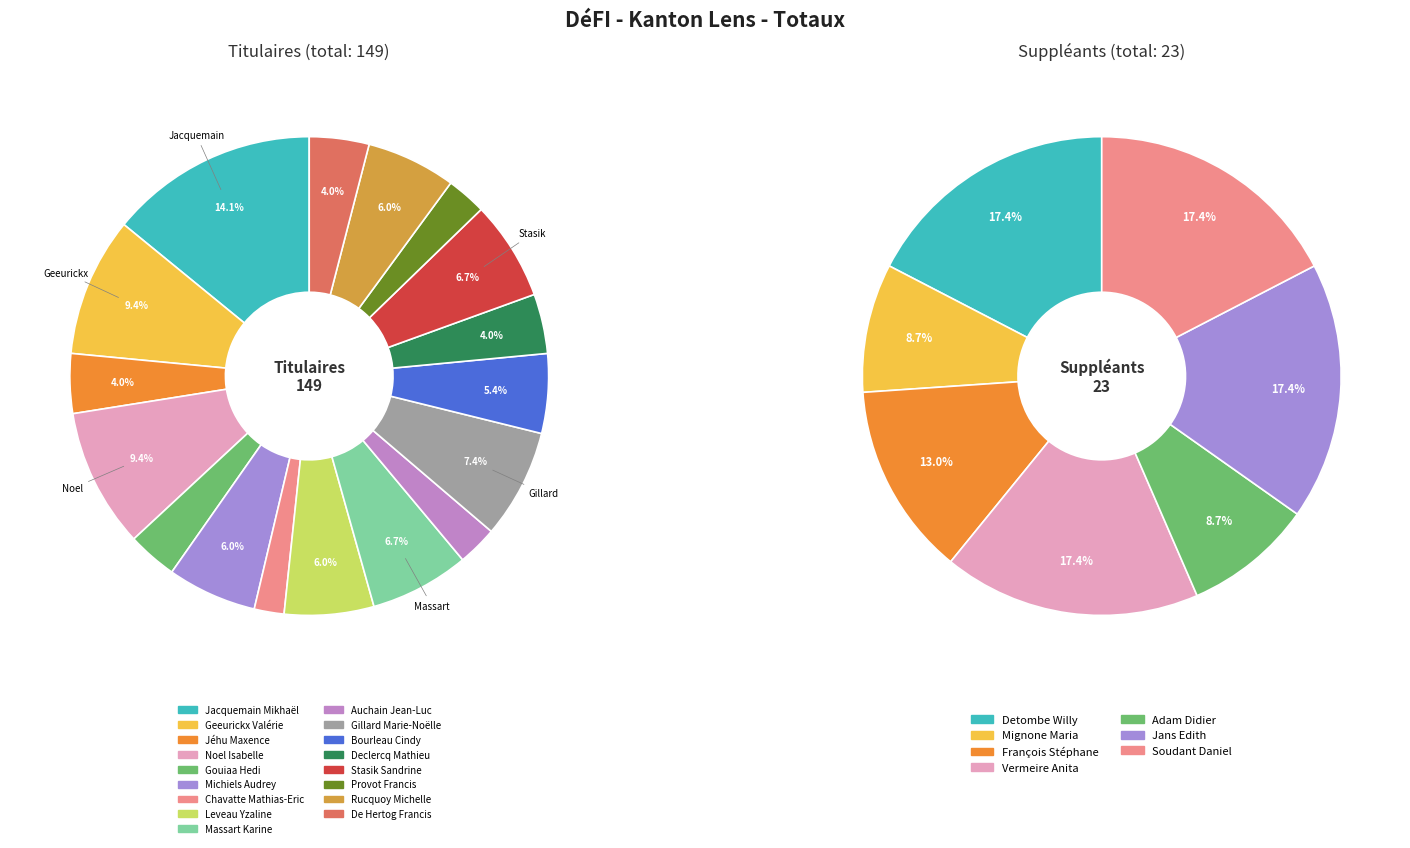

Does Gillard Marie-Noëlle represent more than half of the total?

No